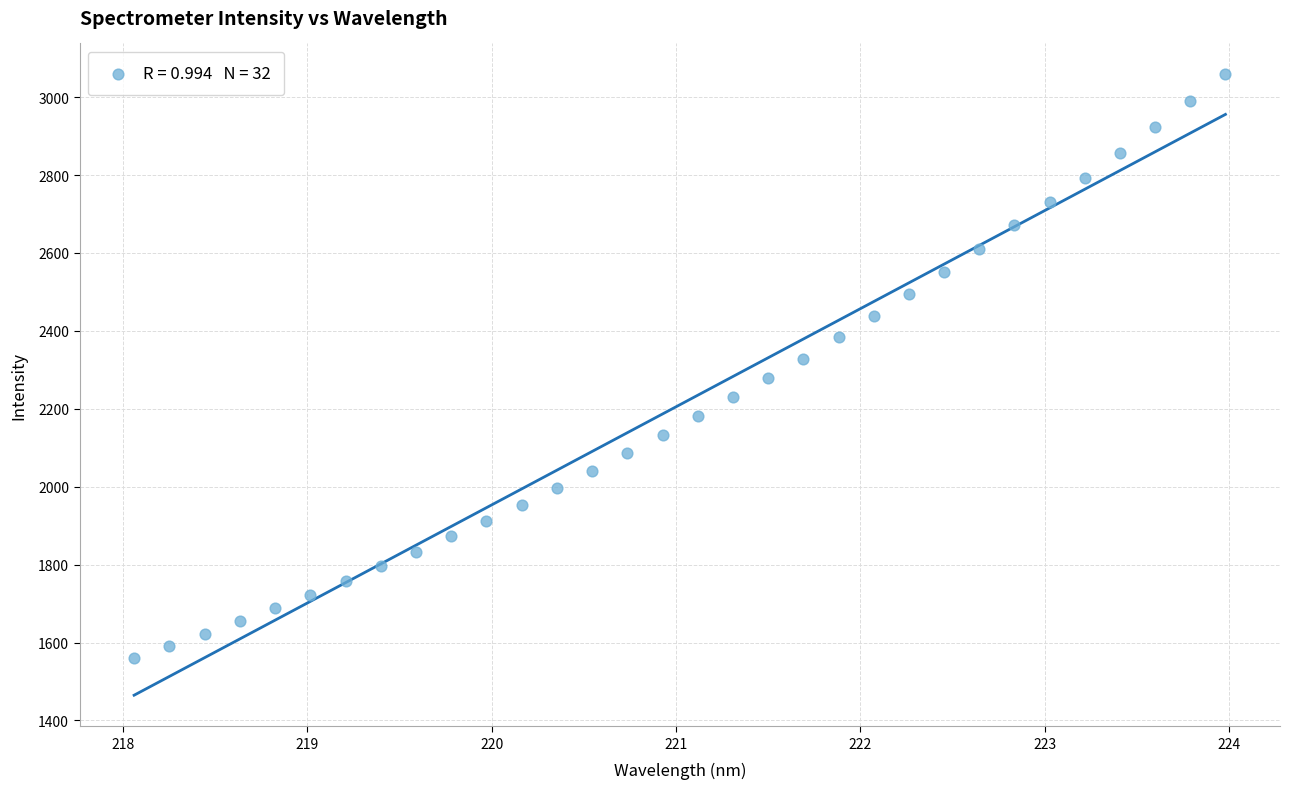

What is the range of X values (max minus min)?

5.9